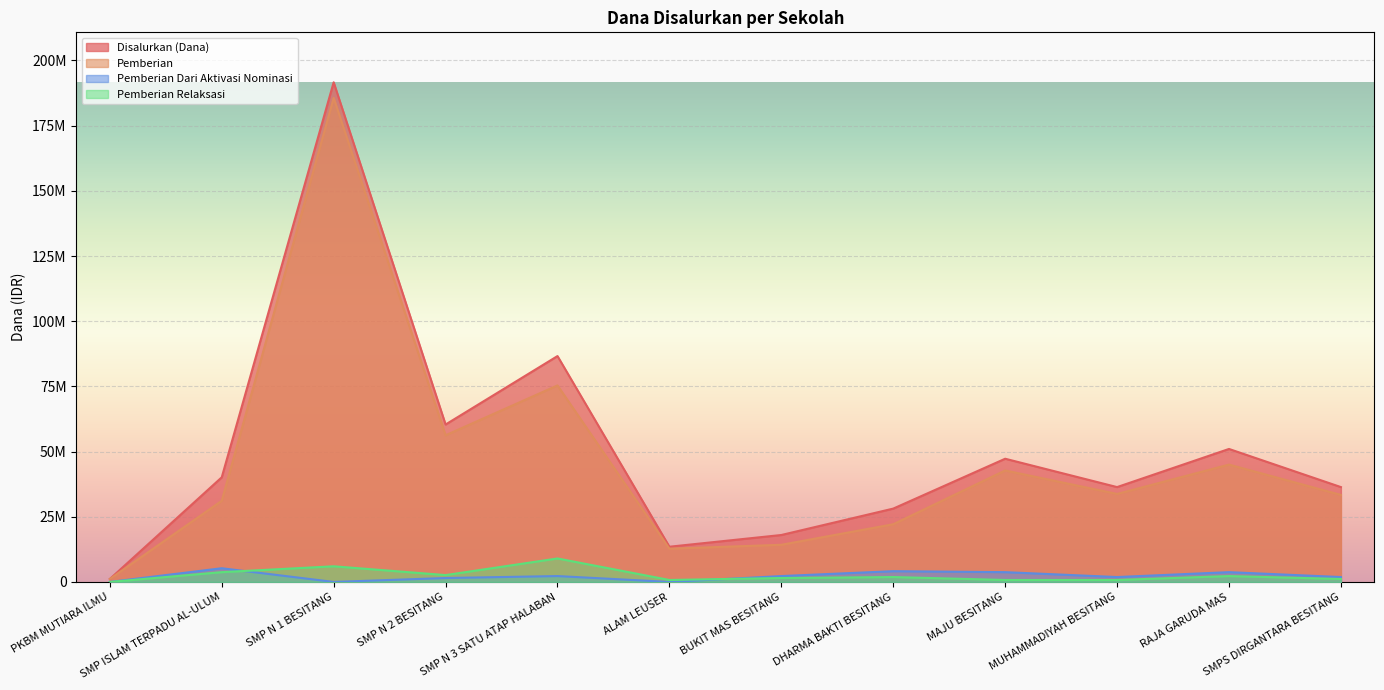

At which category is the sum across all series the highest?

SMP N 1 BESITANG